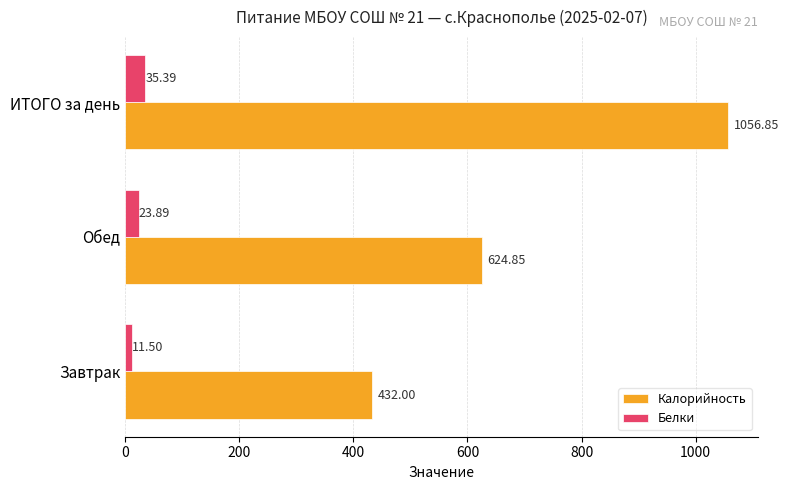

Rank the categories by Калорийность value from lowest to highest.

Завтрак, Обед, ИТОГО за день